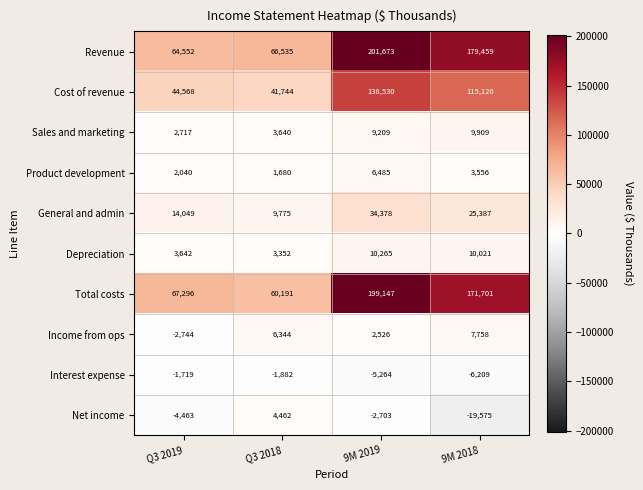

What is the sum of all Income from ops values?

13884